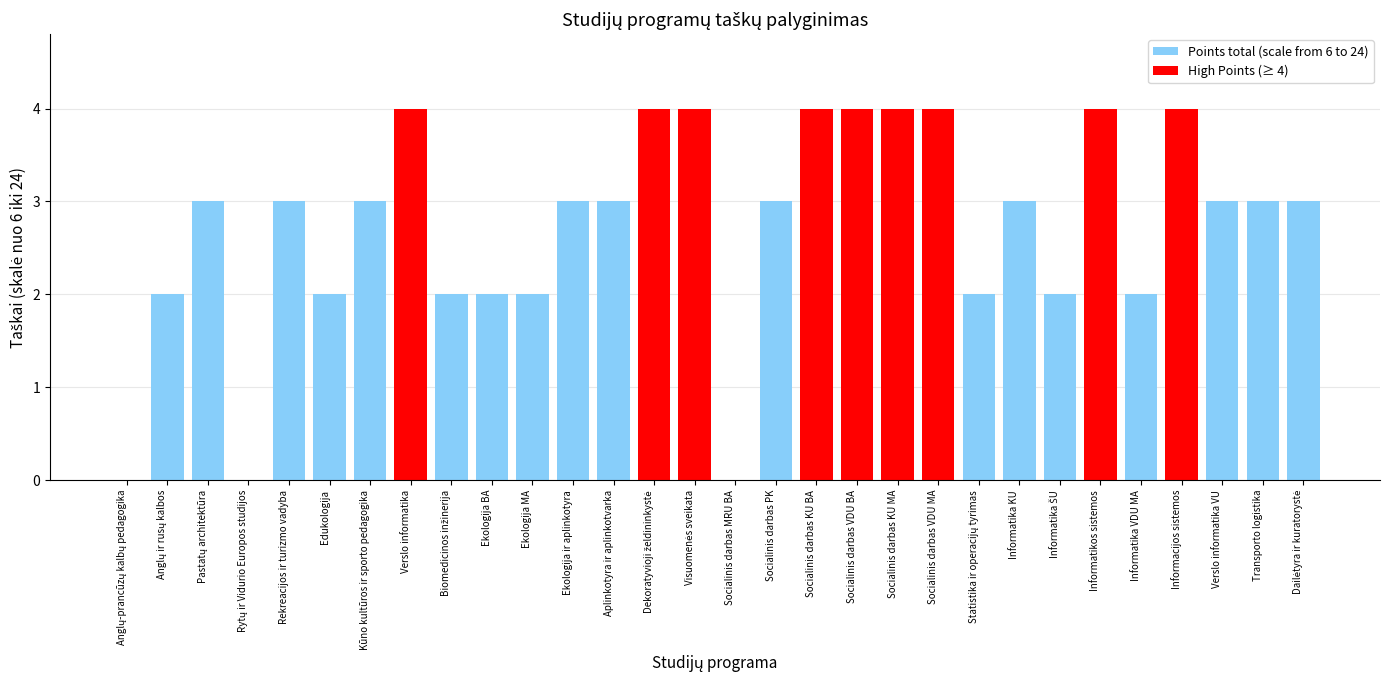

Which has a higher value, Kūno kultūros ir sporto pedagogika or Socialinis darbas MRU BA?

Kūno kultūros ir sporto pedagogika